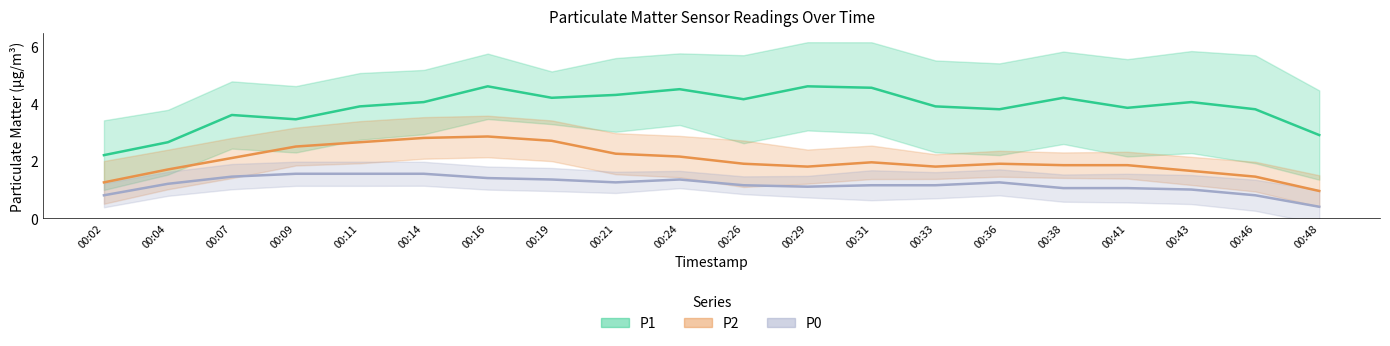

What are all the series names shown in the legend?

P1, P2, P0